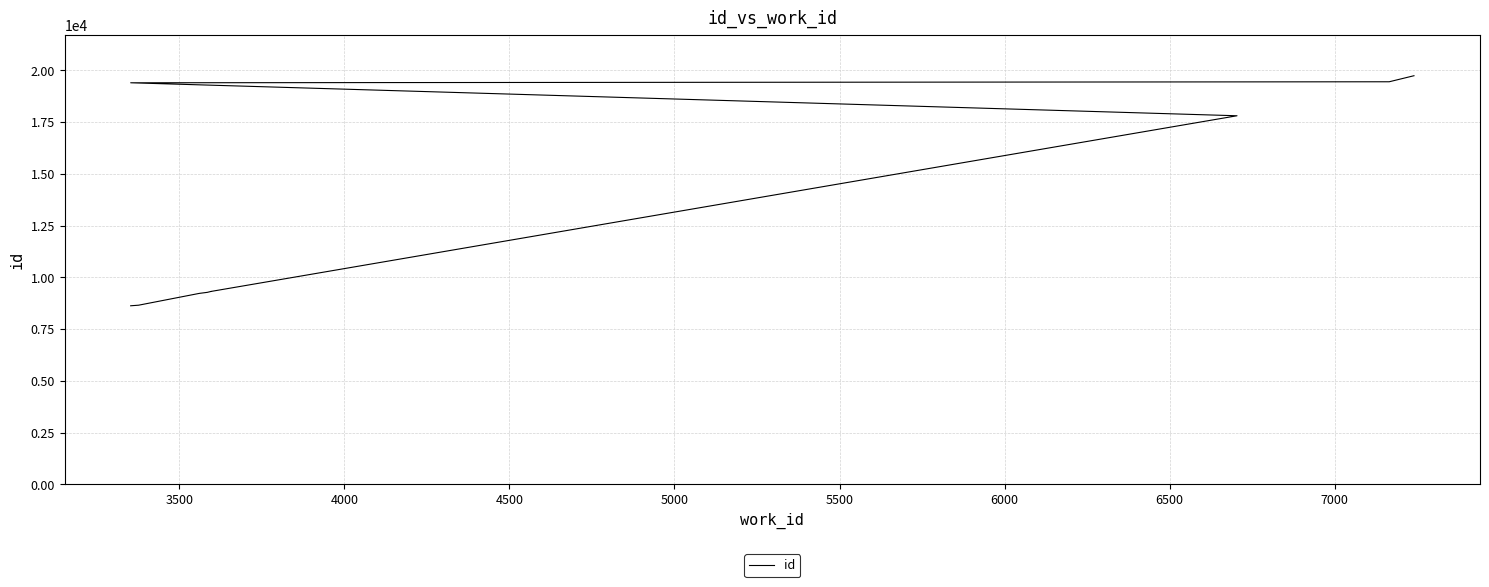

What is the greatest value displayed?

19738